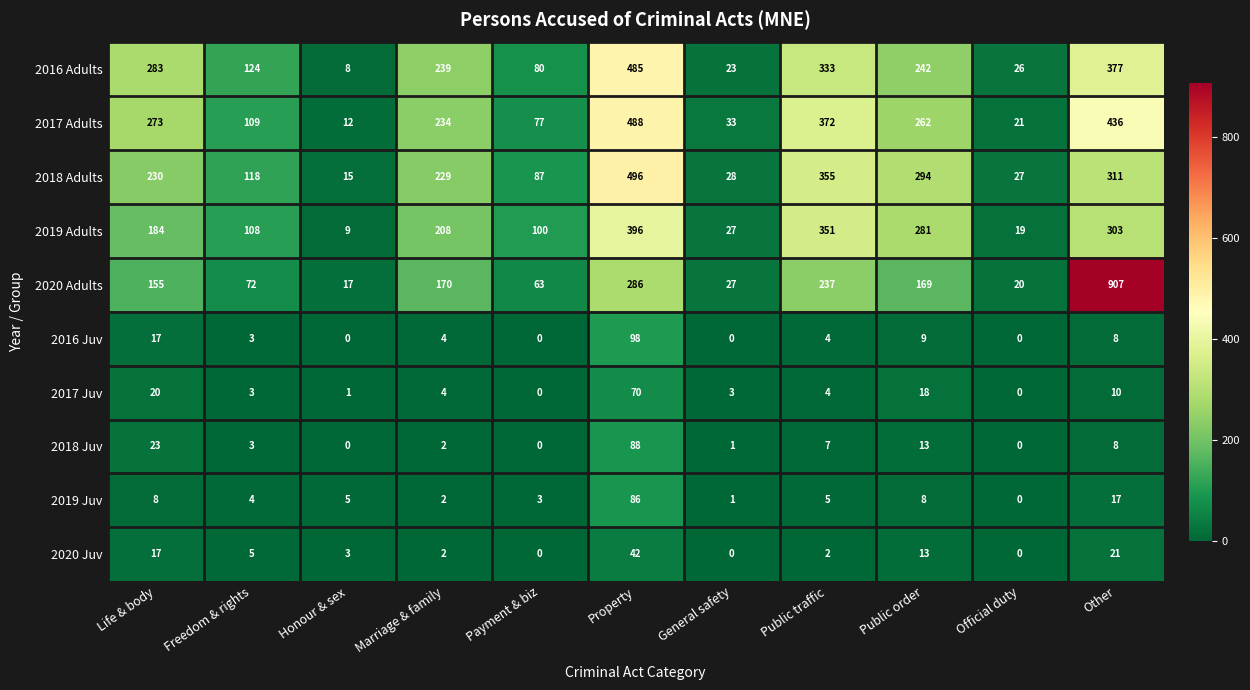

At how many categories does at least one series exceed 354?

3